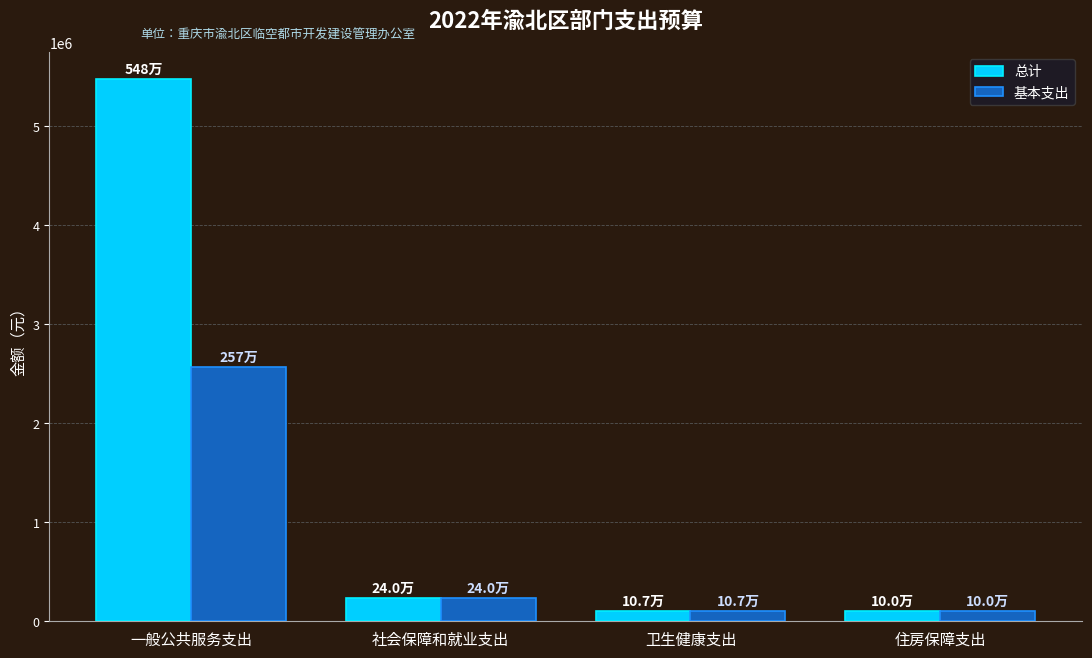

What are all the series names shown in the legend?

总计, 基本支出